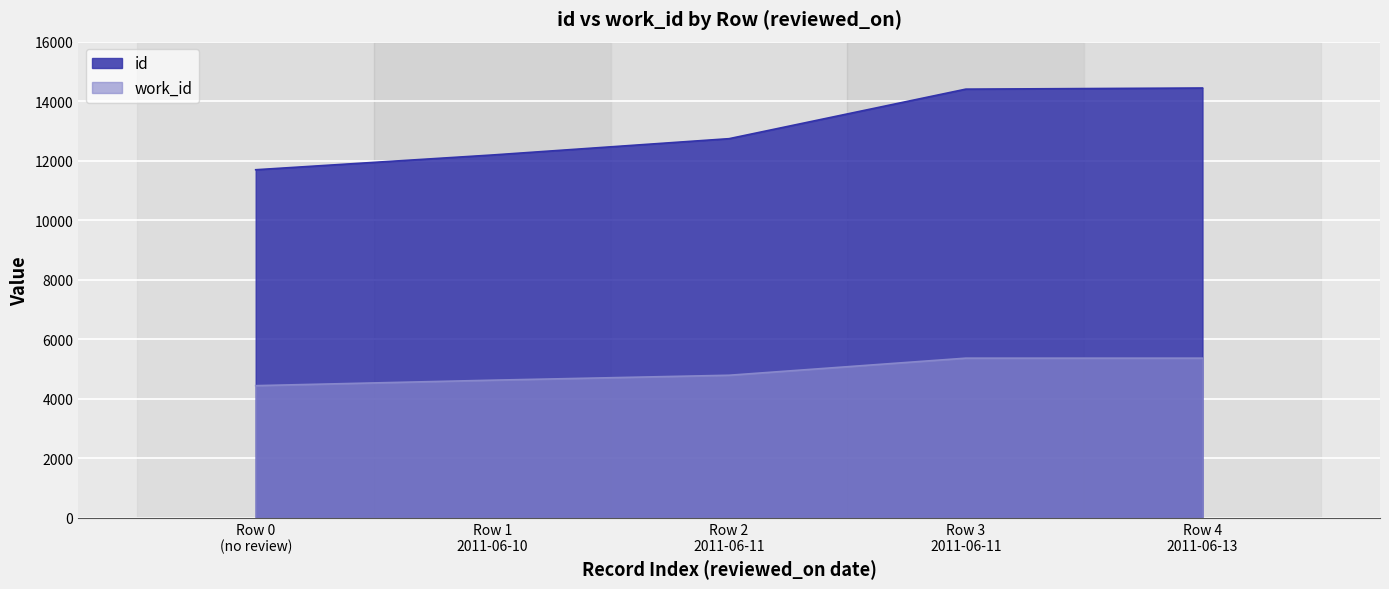

Which series has the largest range (max minus min)?

id